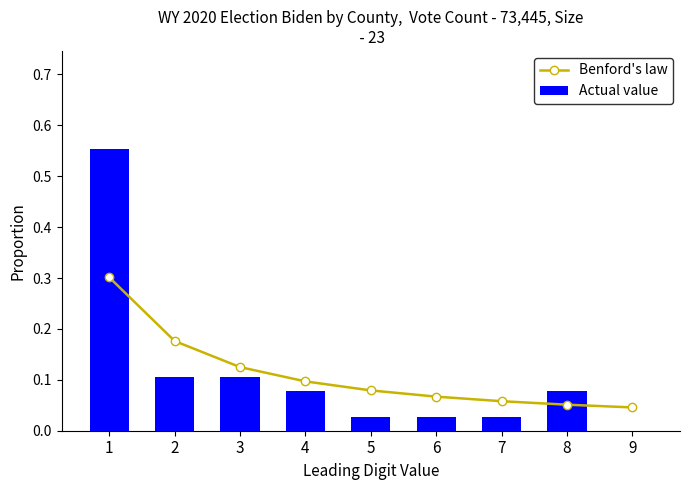

What is the average value of the Actual value series?

0.1